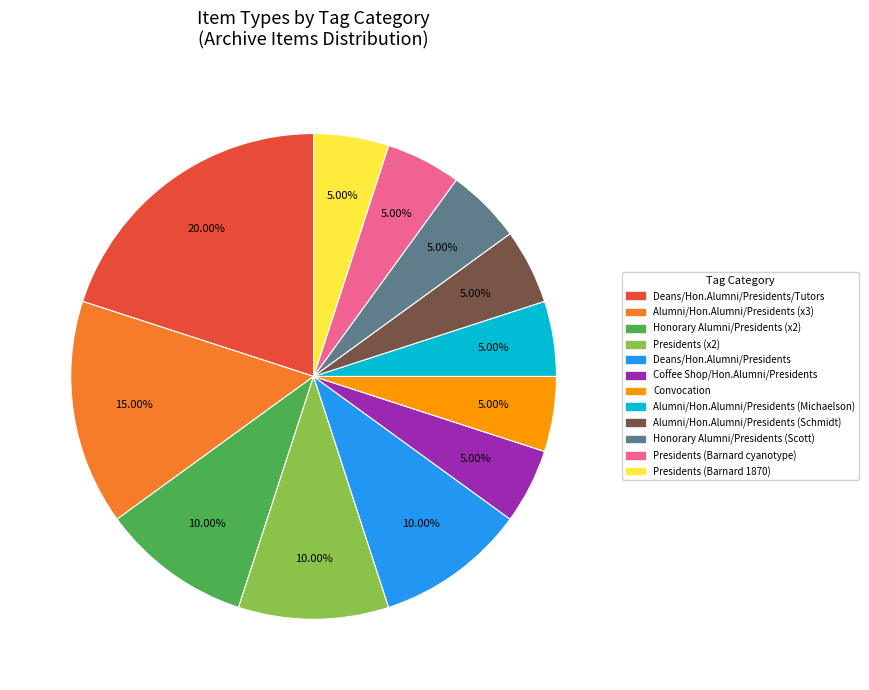

Approximately how many times larger is the value at Coffee Shop/Hon.Alumni/Presidents compared to Alumni/Hon.Alumni/Presidents (Michaelson)?

1.0